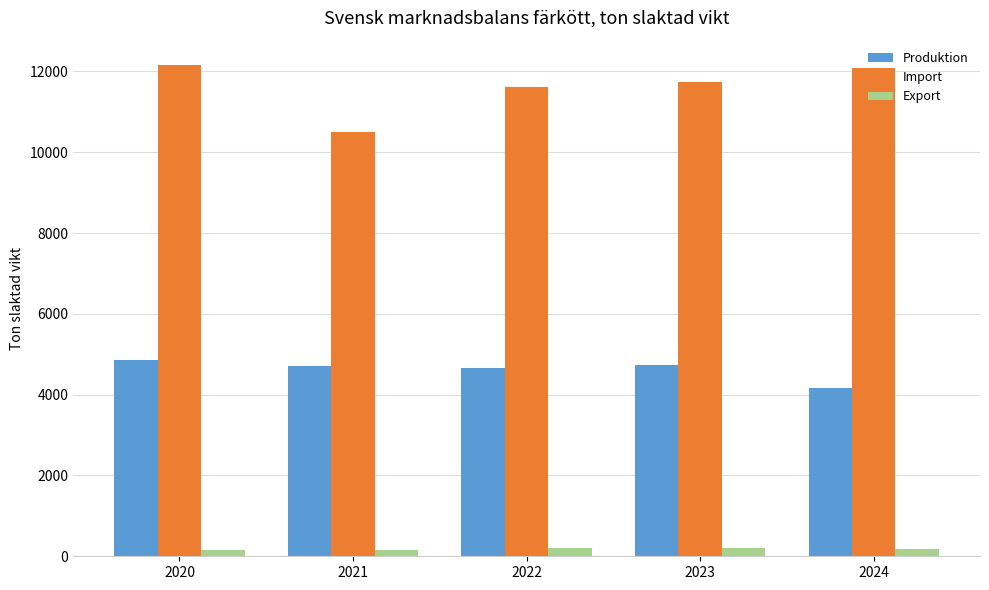

The Produktion series shows 1421.6 at 2021. True or false?

False